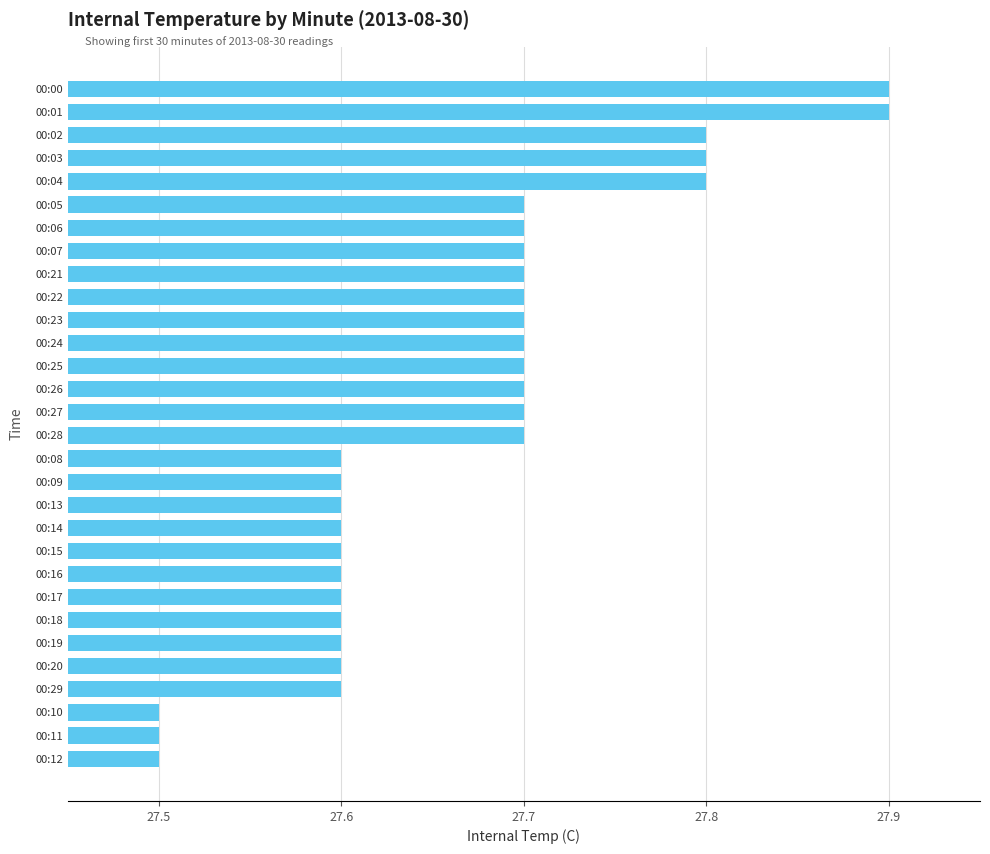

Between 00:22 and 00:18, which is larger?

00:22